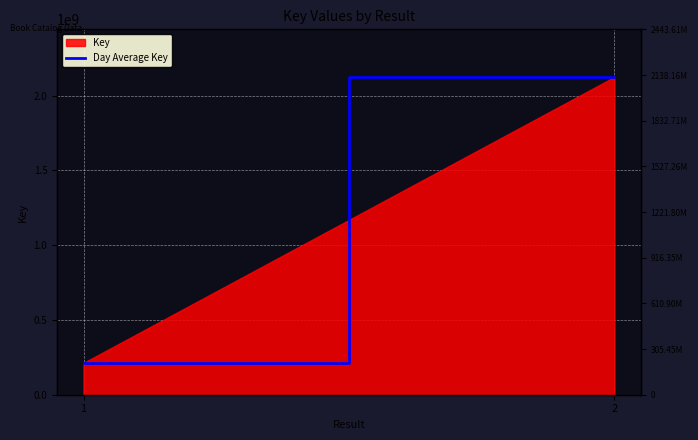

The chart shows a value of 2124877079 at 2. True or false?

True